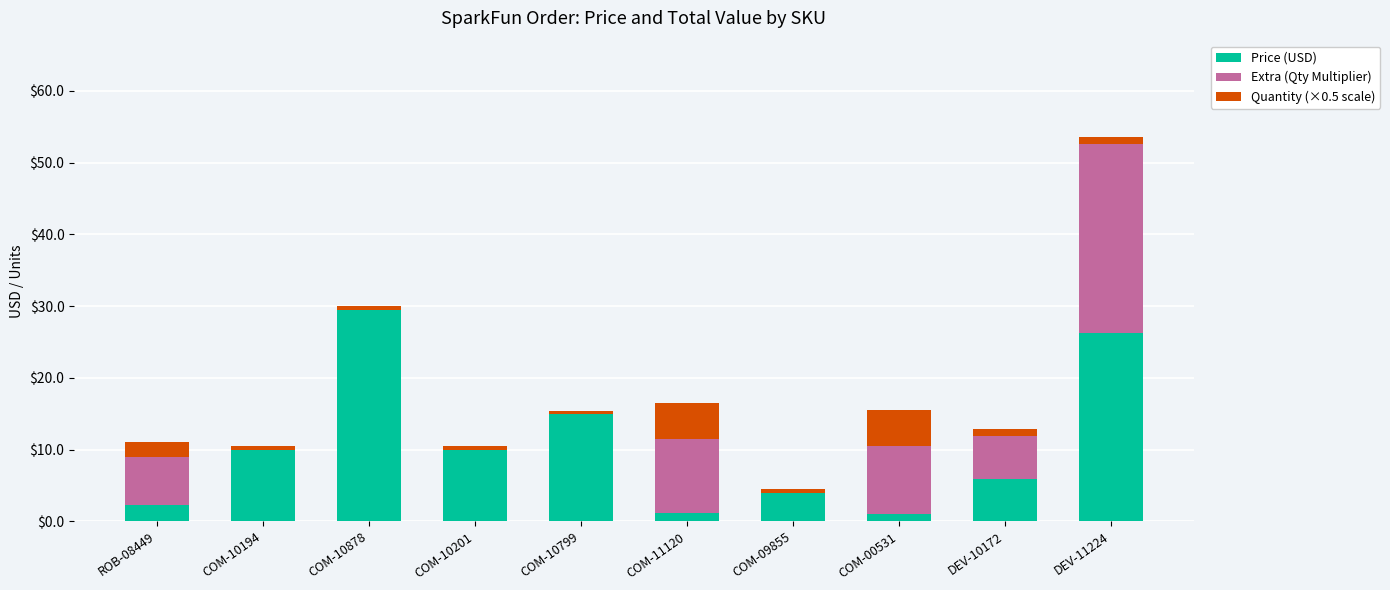

Which category has the highest value in the Price (USD) series?

COM-10878